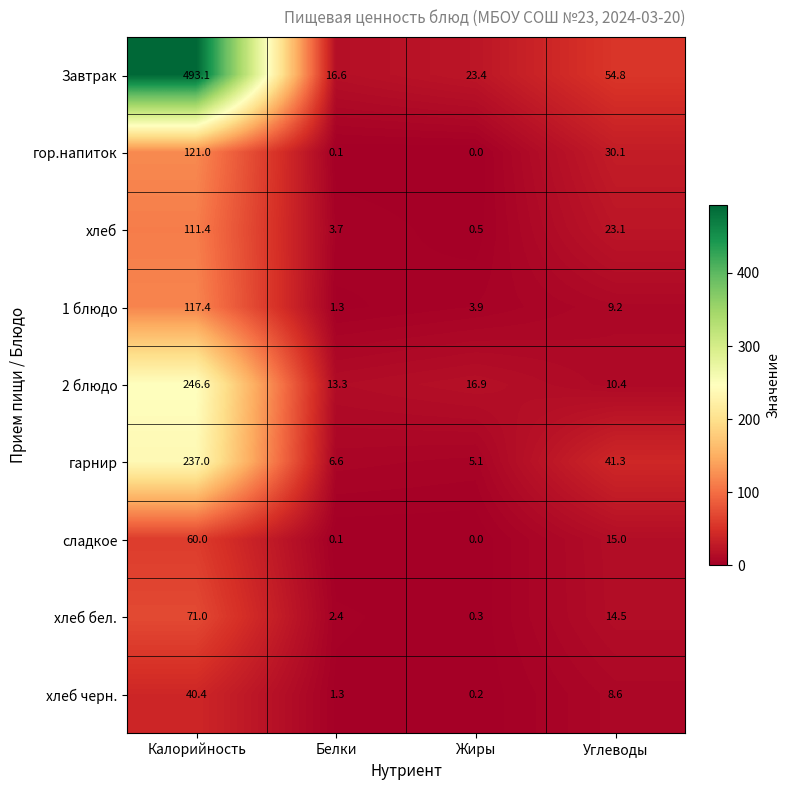

What is the total value across all series at Калорийность?

1497.9